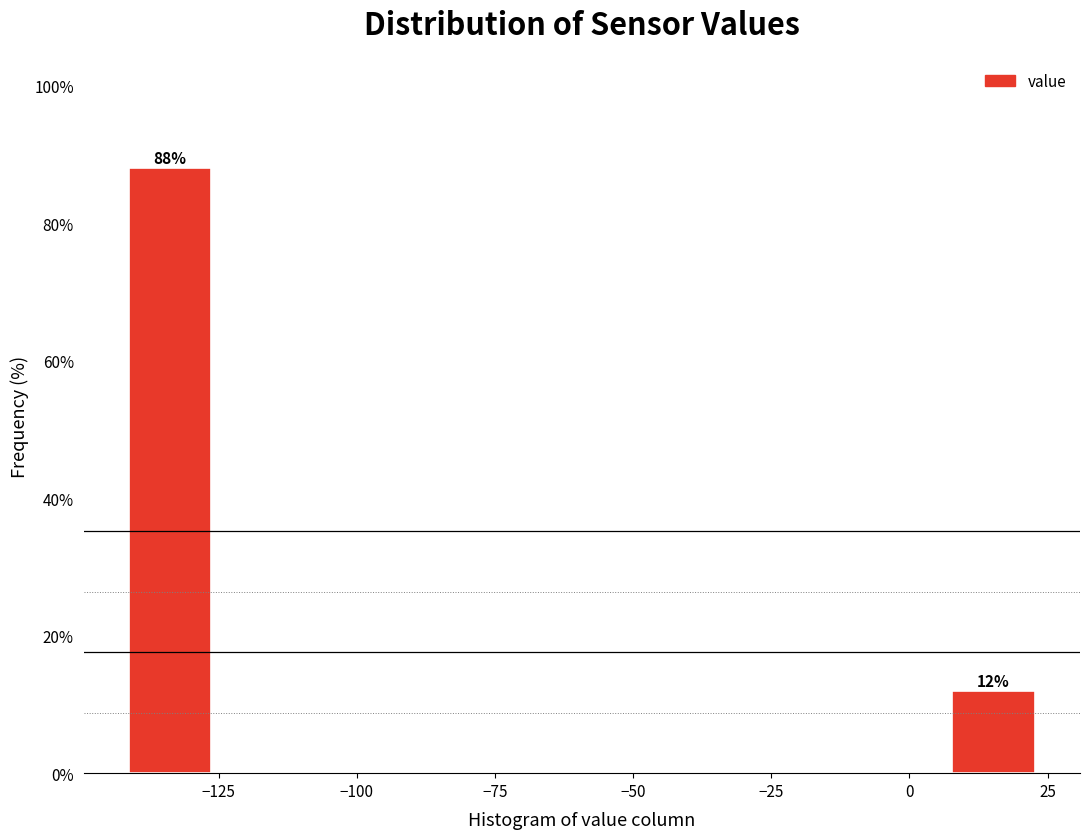

Read against the x-axis, roughly where is the centre of the tallest bar?

-135